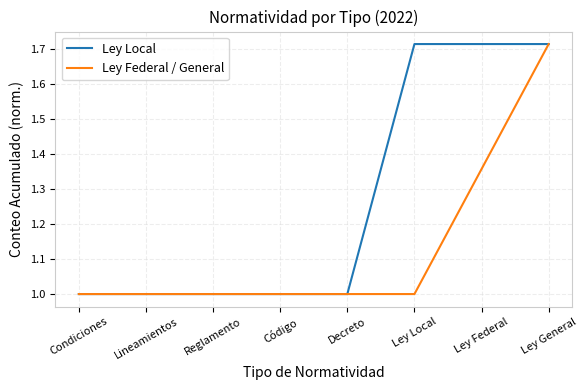

What position from the left is Reglamento?

3